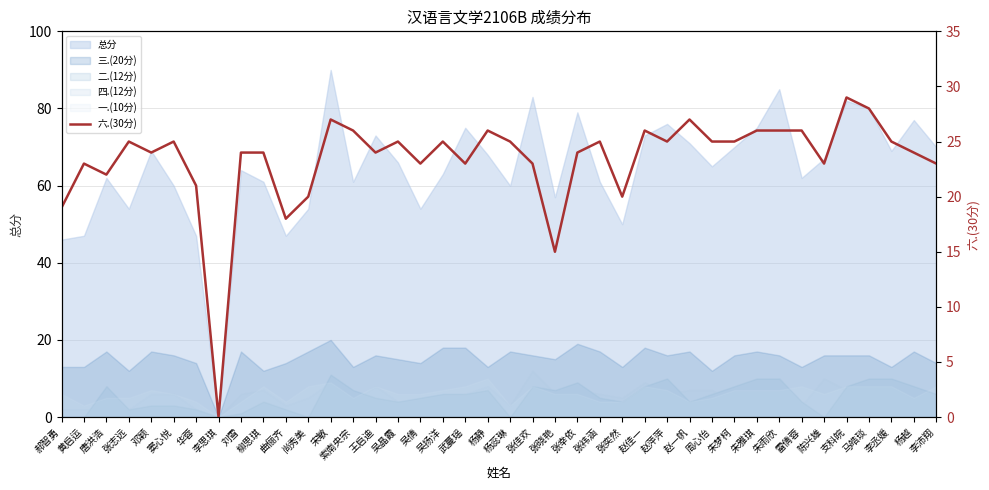

Which label corresponds to the smallest value in the chart?

李思琪